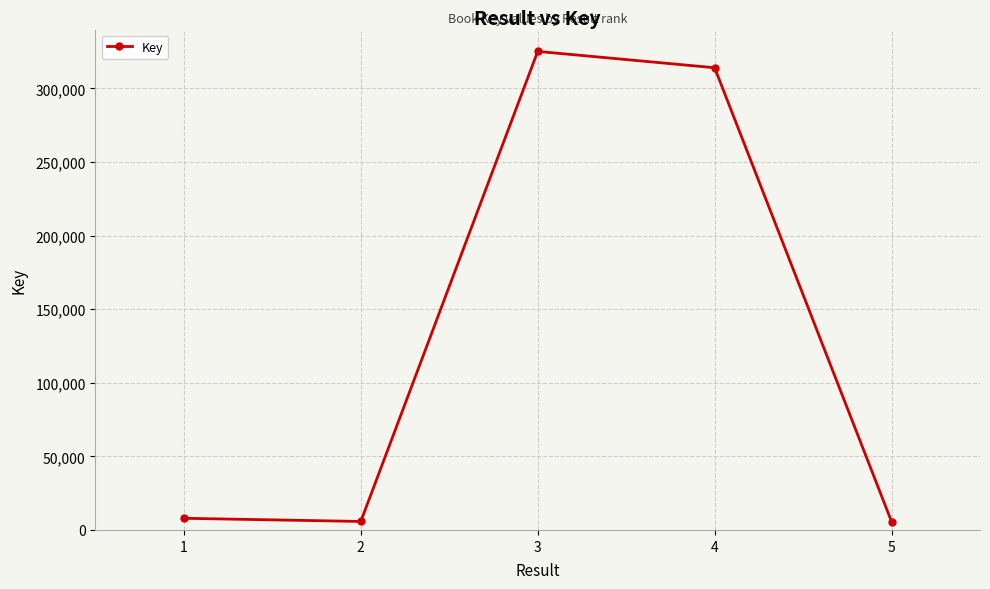

What is the change in value from 3 to 4?

-11104